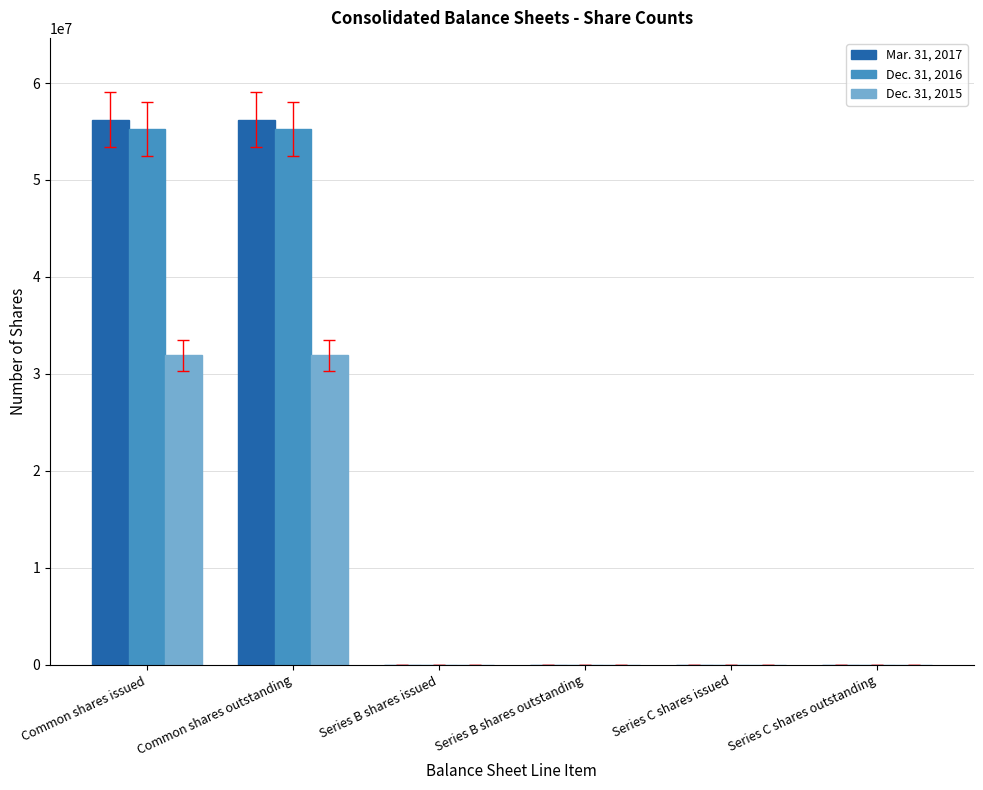

Is it true that Dec. 31, 2016 equals 55235233 at Common shares outstanding?

True